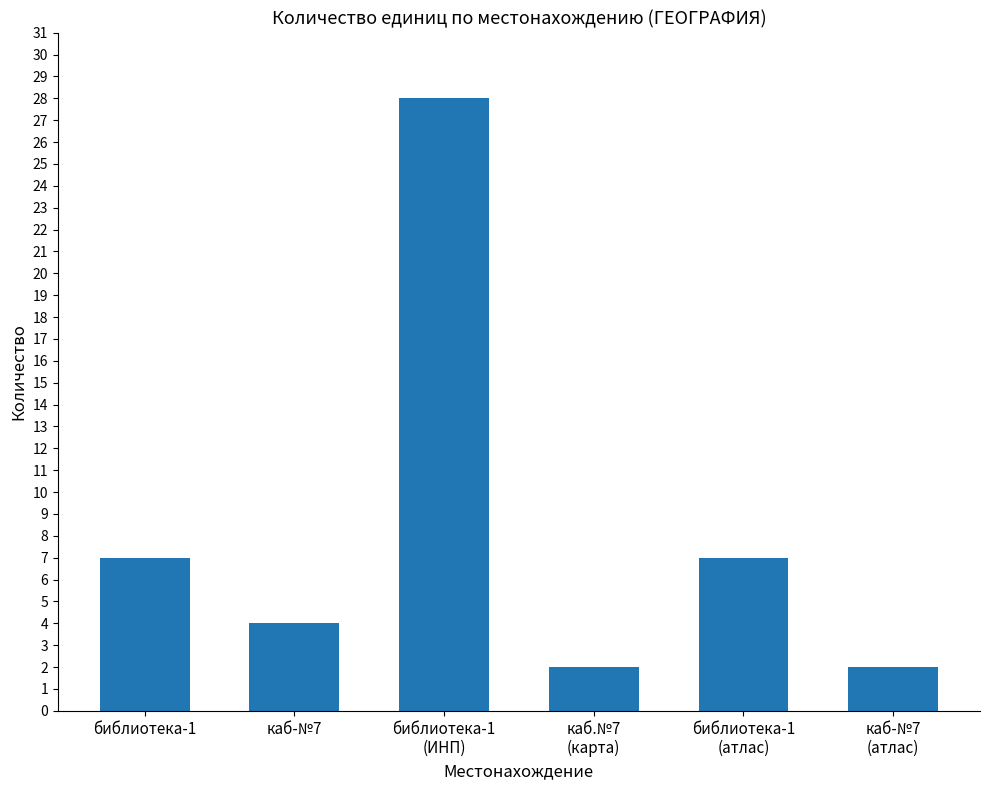

Are the bars grouped side by side (vs. stacked)?

No